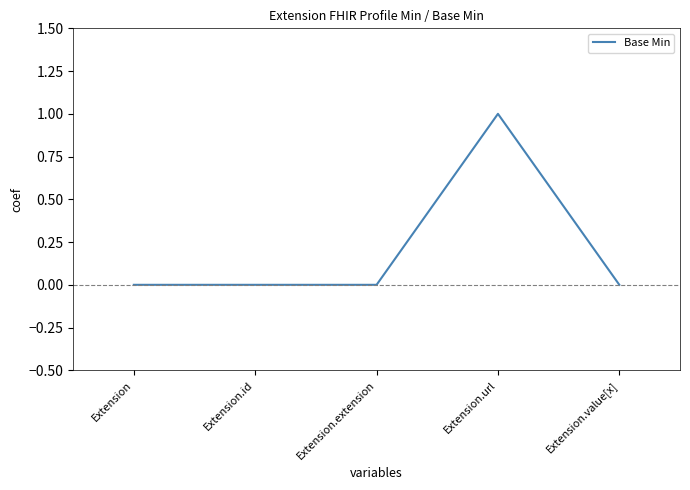

True or false: the data shows 0 at Extension.value[x].

True